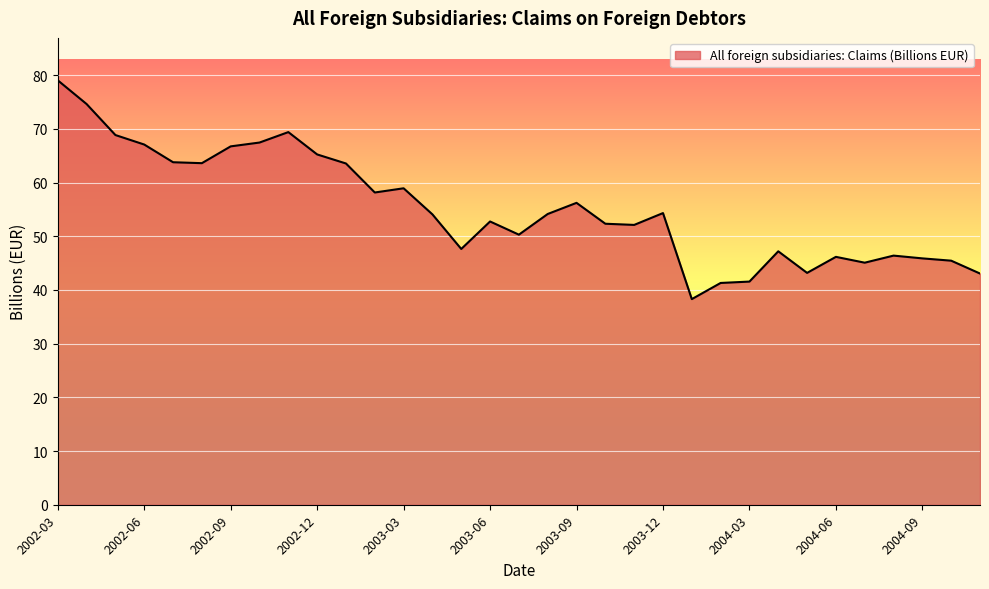

What is the greatest value displayed?

79.1